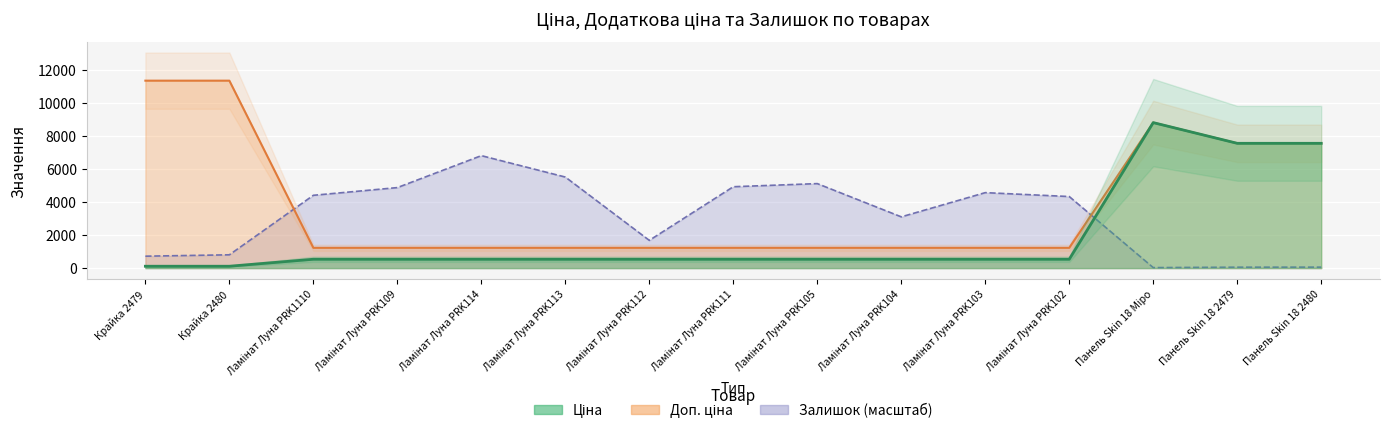

The Залишок series shows 1093.7 at Крайка 2479. True or false?

False